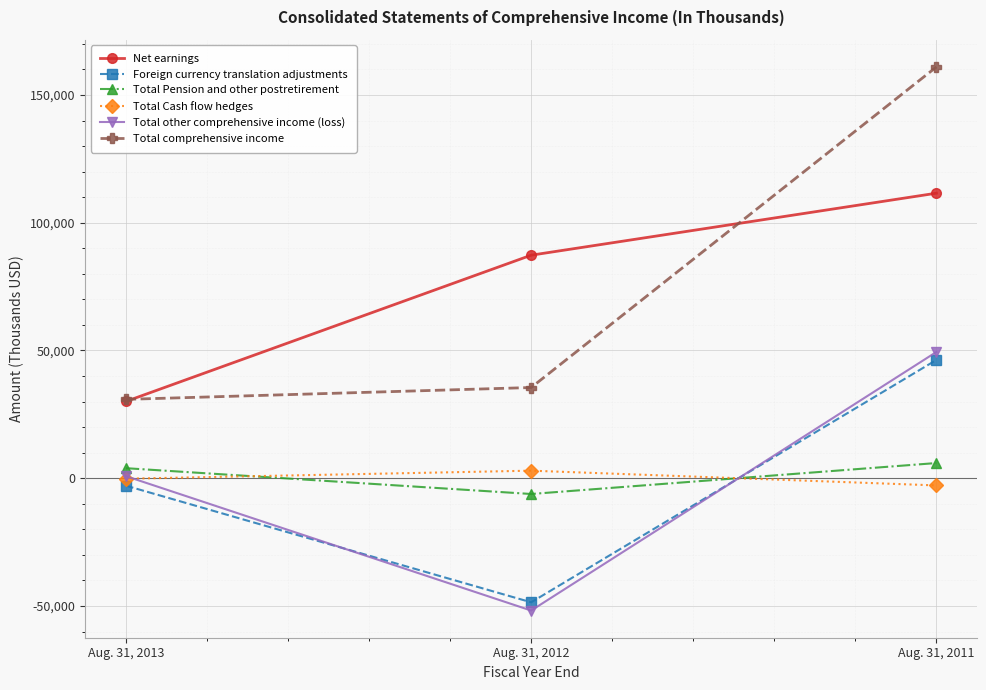

What are all the series names shown in the legend?

Net earnings, Foreign currency translation adjustments, Total Pension and other postretirement, Total Cash flow hedges, Total other comprehensive income (loss), Total comprehensive income